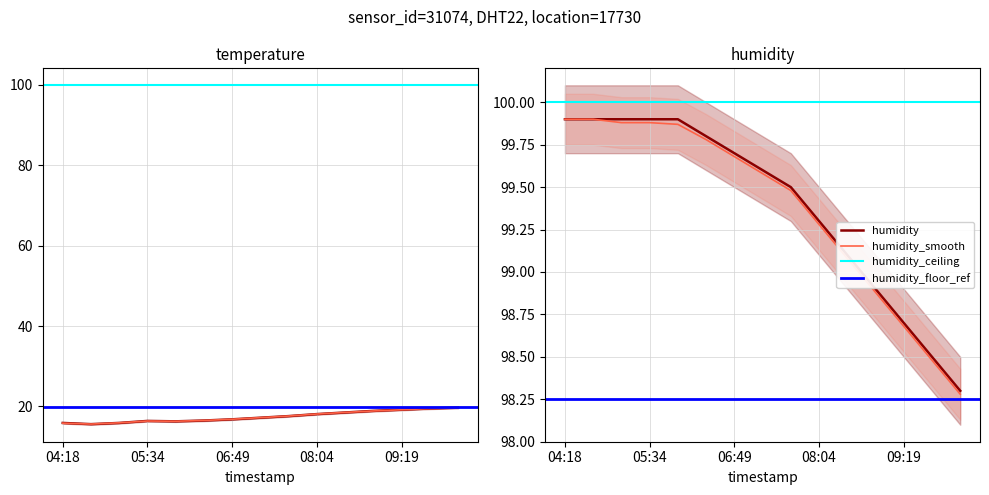

Rank the series by their maximum value, from lowest to highest.

temperature_smooth, temperature, humidity, humidity_smooth